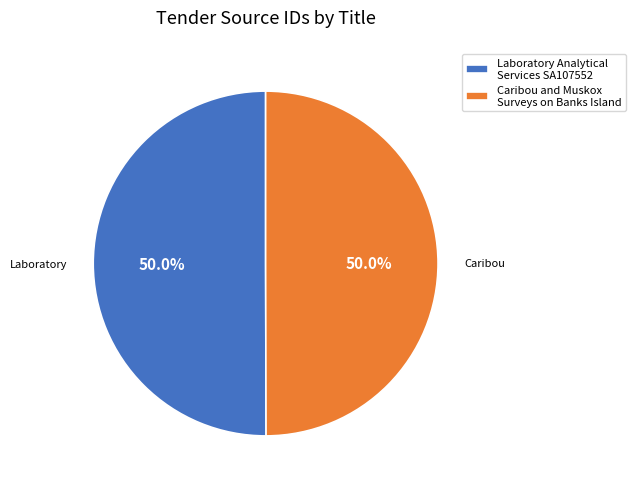

What is the total percentage of Caribou and Muskox Surveys on Banks Island and Laboratory Analytical Services SA107552?

100.0%